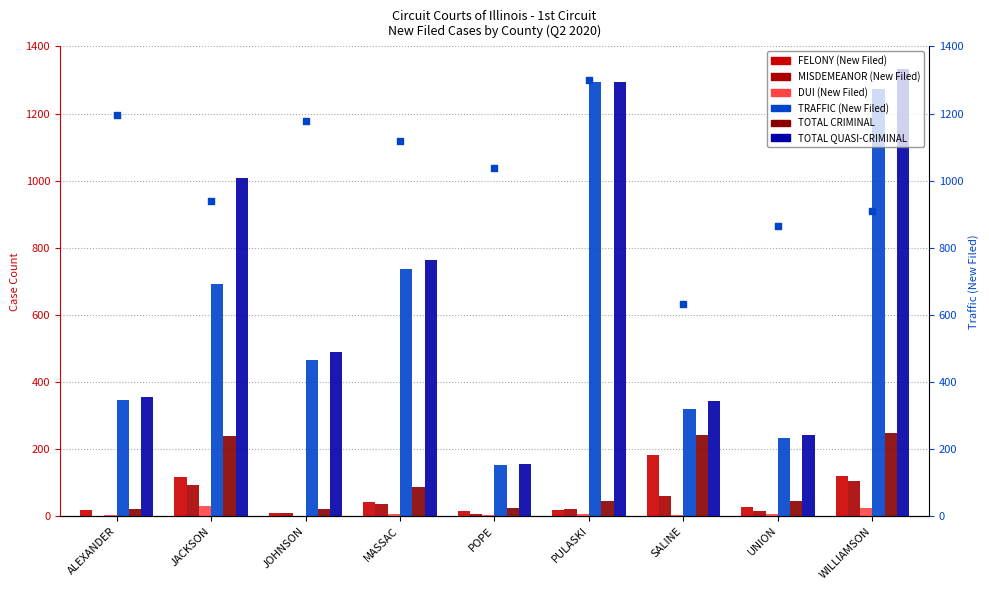

What is the total value across all series at SALINE?

1146